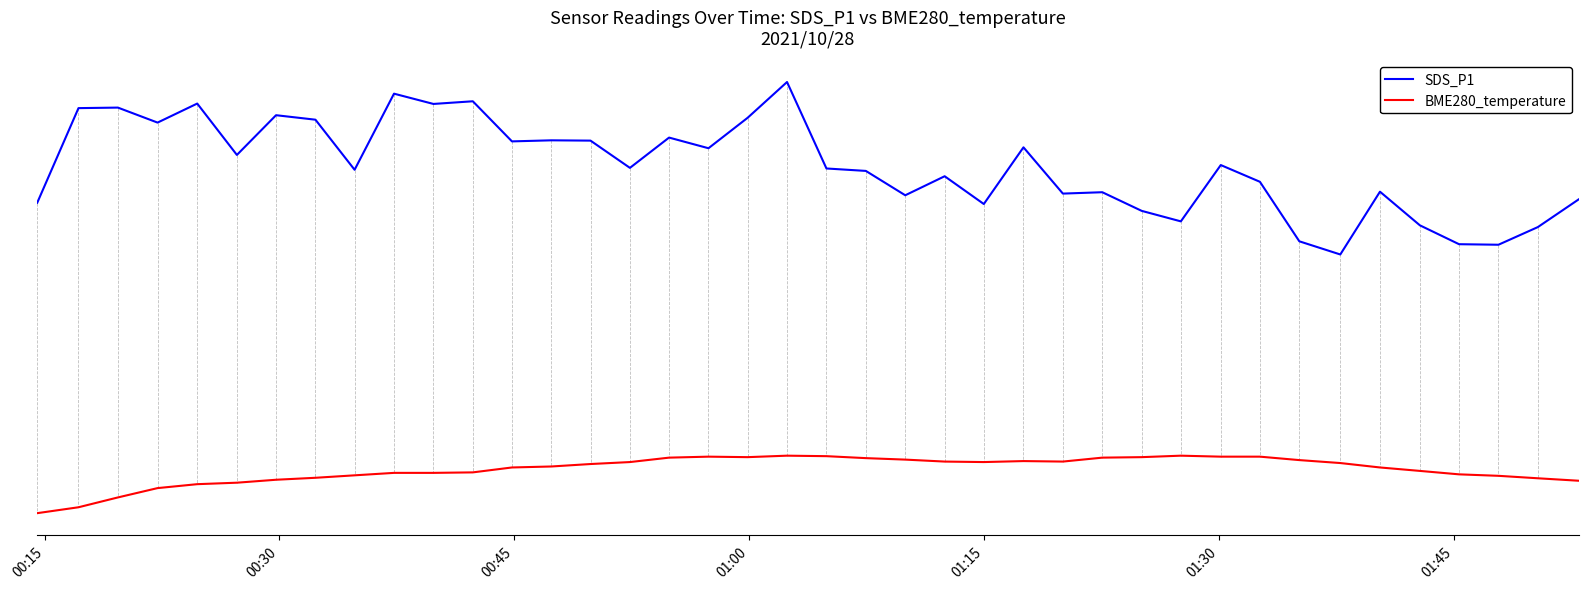

True or false: BME280_temperature and SDS_P1 cross at least once.

False